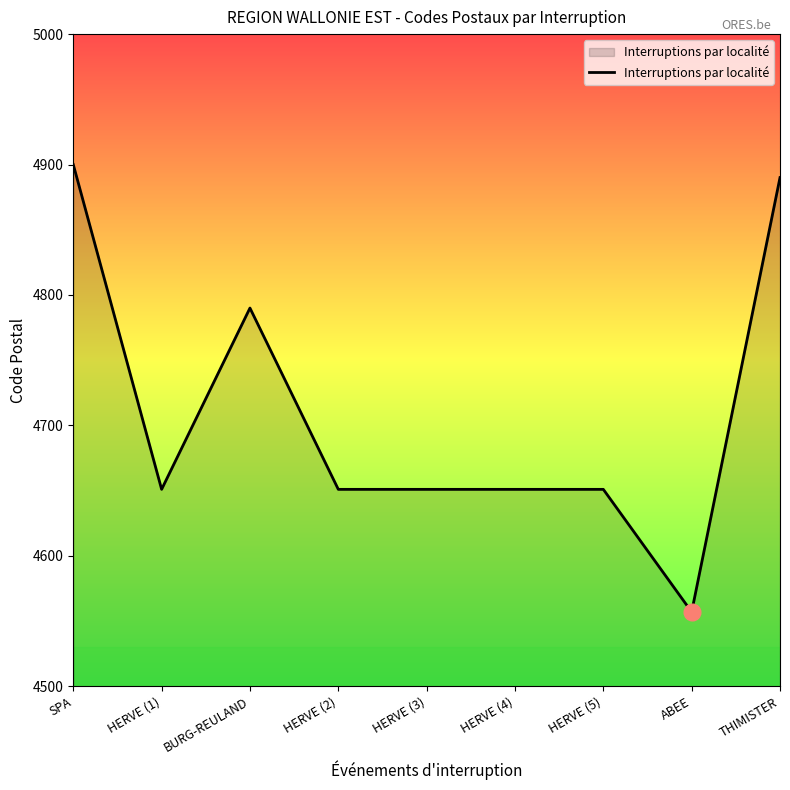

At which category does the chart reach its peak across all series?

SPA